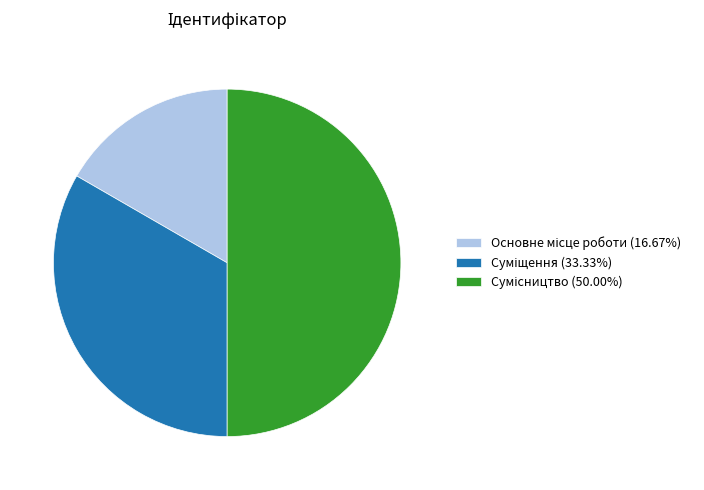

How many segments does this pie chart have?

3